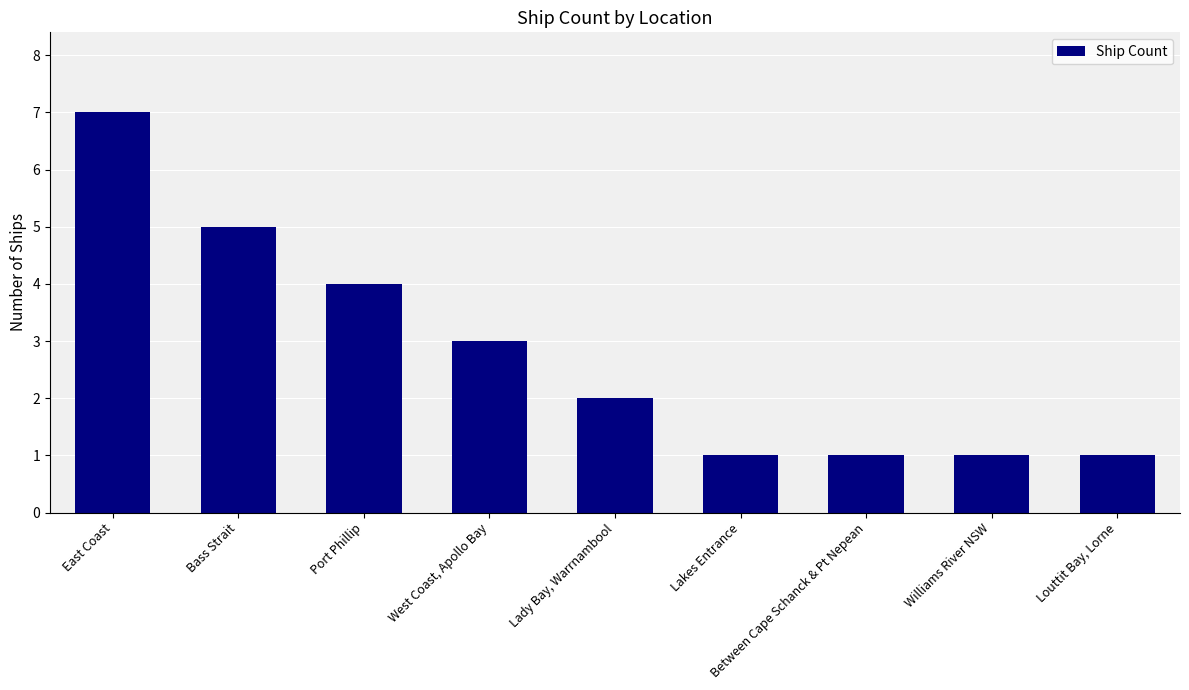

Is it true that the value at West Coast, Apollo Bay is 3?

True